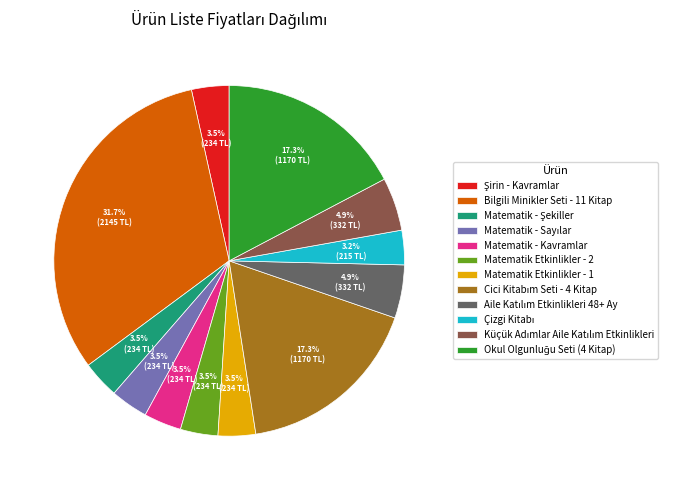

Which category has the biggest portion of the pie?

Bilgili Minikler Seti - 11 Kitap